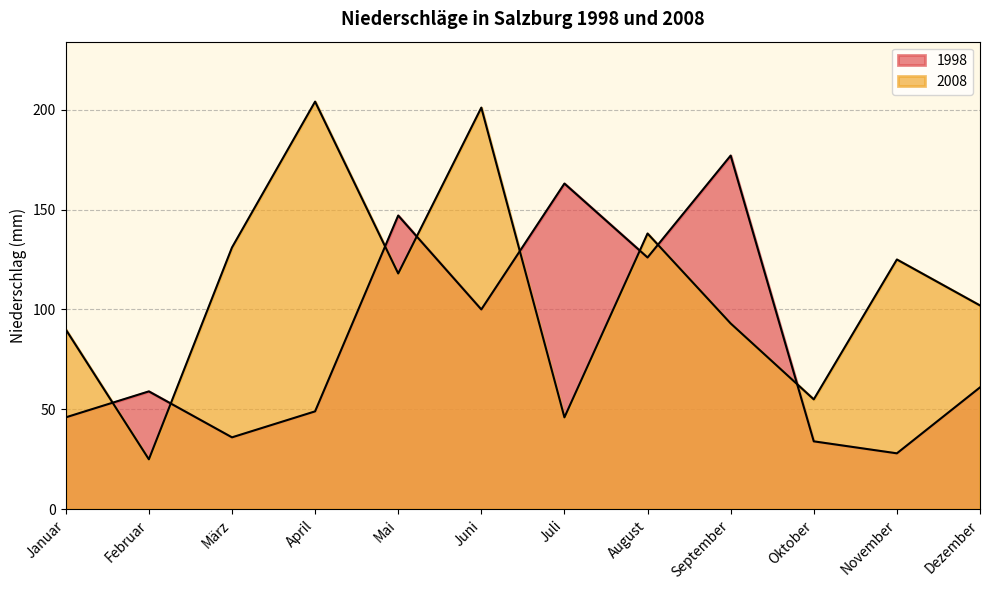

Which series has the widest spread of values?

2008